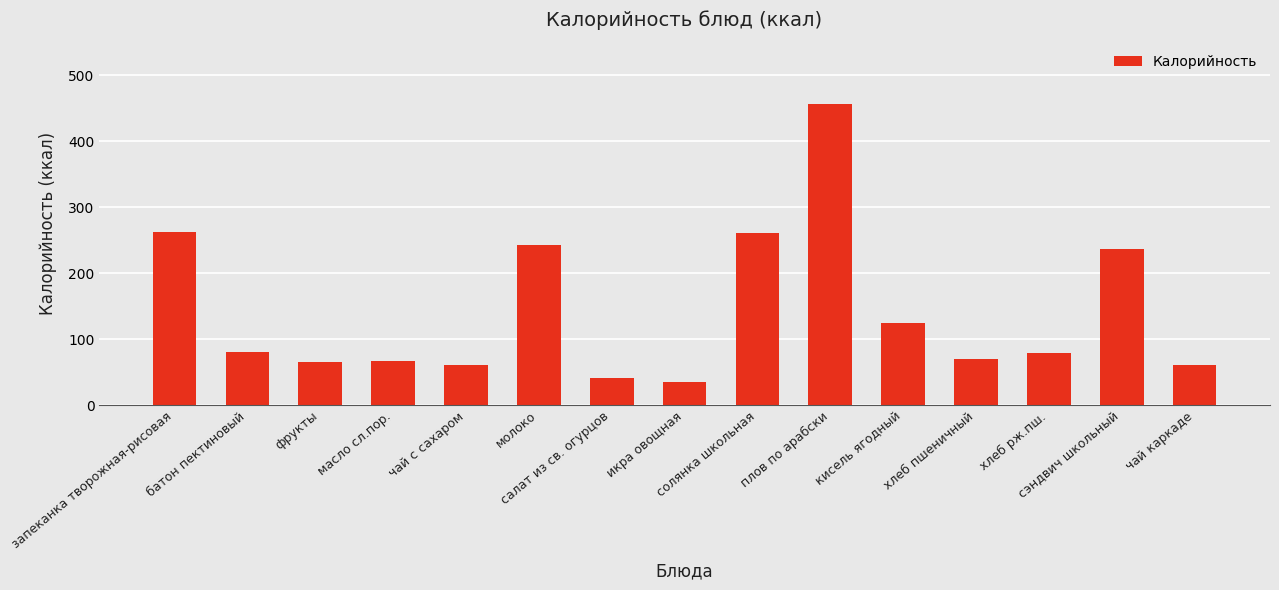

Are the bars grouped side by side (vs. stacked)?

No